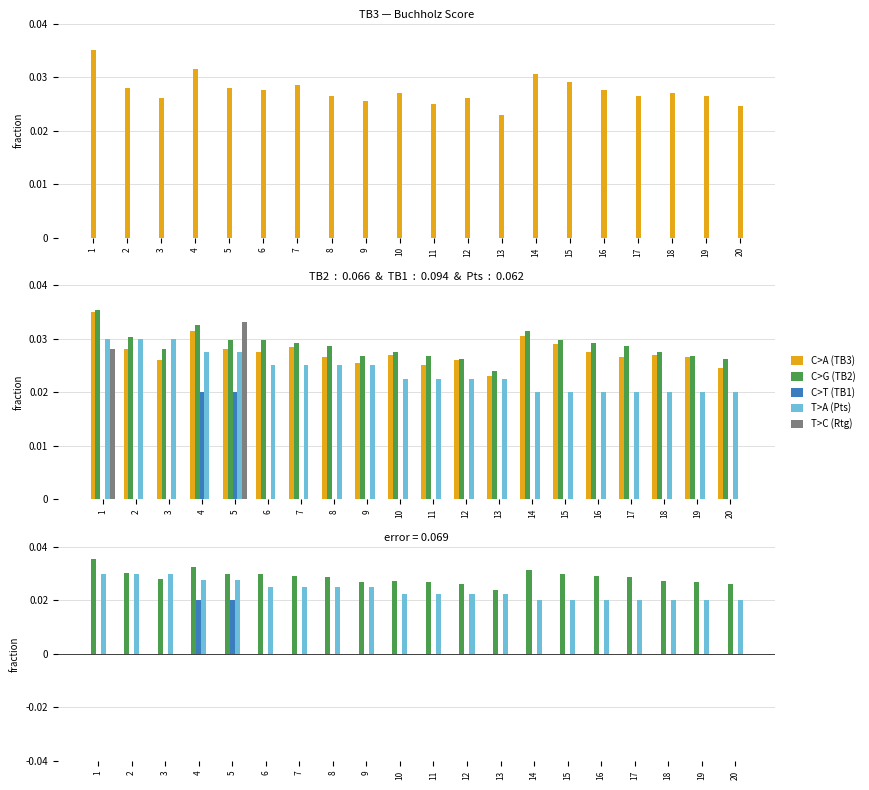

How many T>A (Pts) values are between 0 and 1?

20